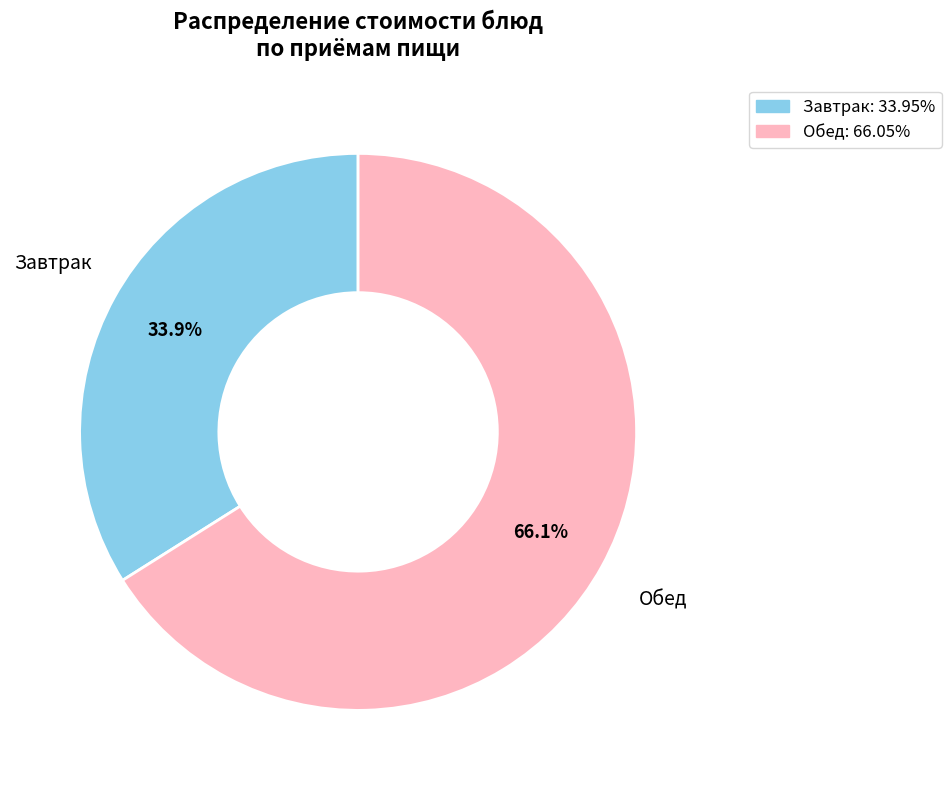

Is there any slice that represents more than half of the pie?

Yes